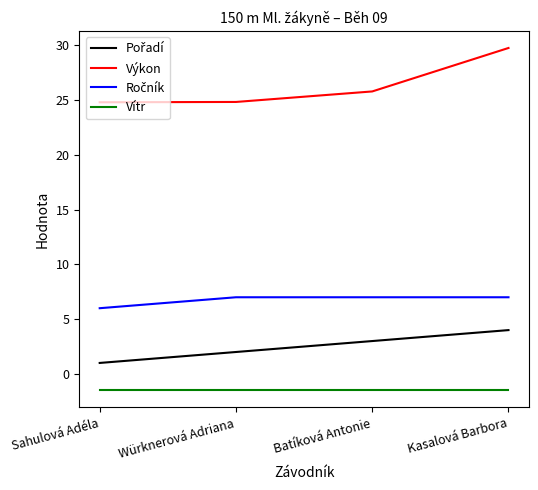

Which series has the largest range (max minus min)?

Výkon